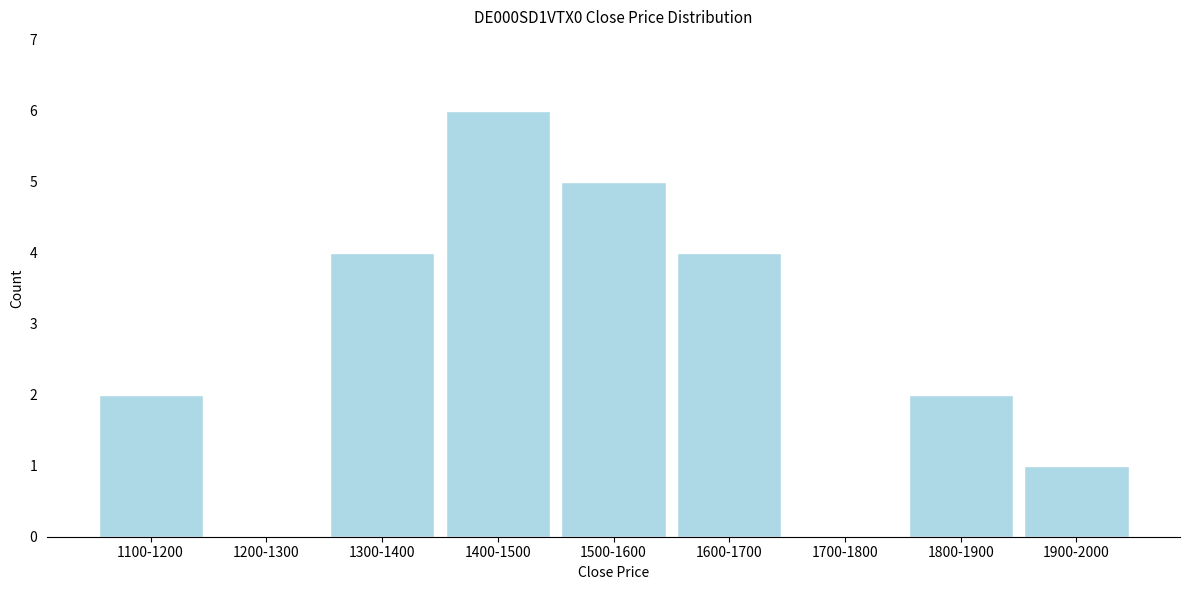

Reading left to right, list all the values displayed in this chart.

1100-1200=2	1200-1300=0	1300-1400=4	1400-1500=6	1500-1600=5	1600-1700=4	1700-1800=0	1800-1900=2	1900-2000=1